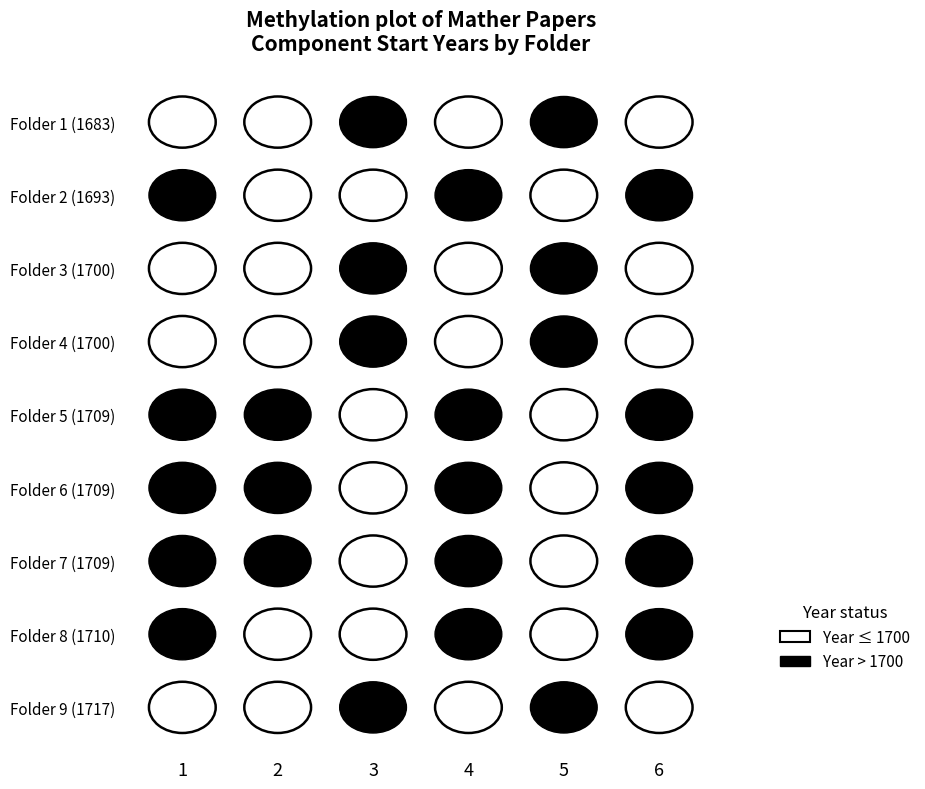

What is the spread (max minus min) of values at 5?

34